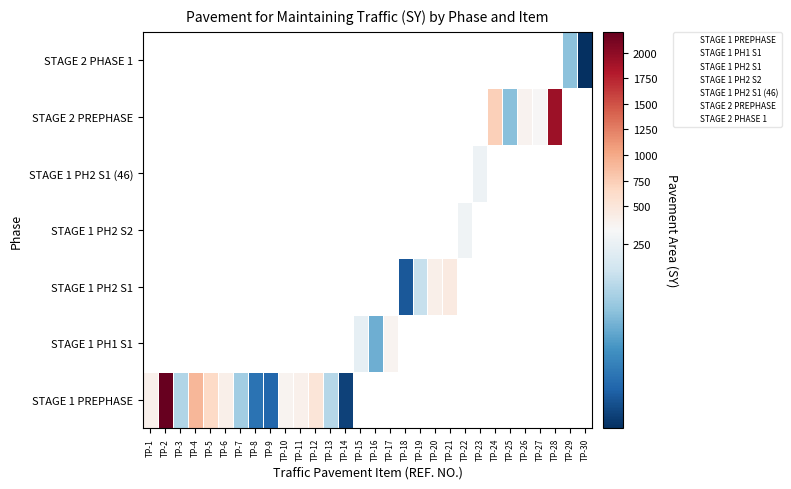

Rank the categories by value from lowest to highest.

TP-30, TP-14, TP-18, TP-9, TP-8, TP-16, TP-25, TP-29, TP-7, TP-3, TP-13, TP-19, TP-15, TP-23, TP-22, TP-27, TP-10, TP-17, TP-26, TP-11, TP-1, TP-6, TP-20, TP-21, TP-12, TP-5, TP-24, TP-4, TP-28, TP-2